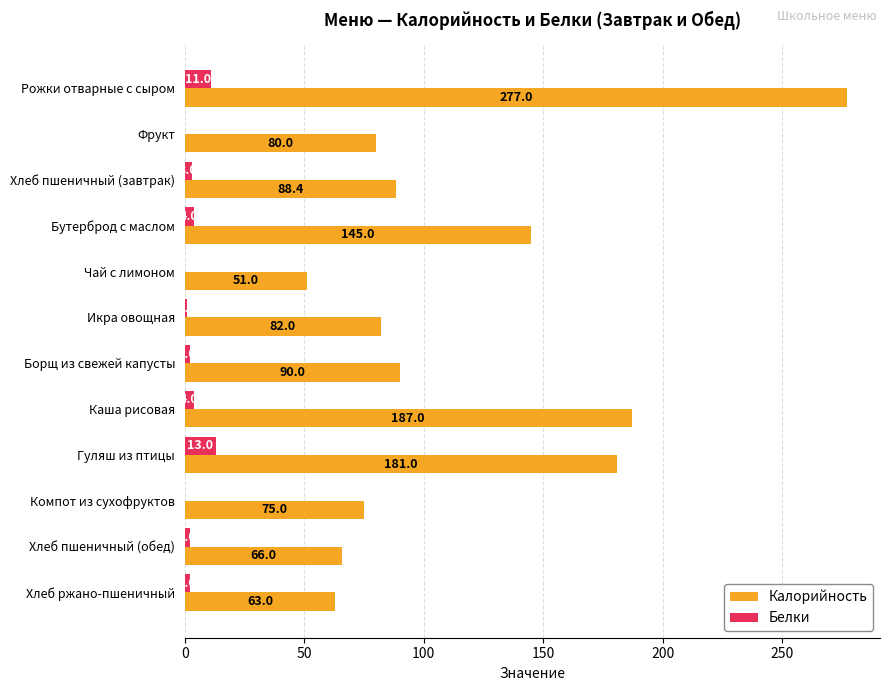

Where is Калорийность nearest to the value 164?

Гуляш из птицы